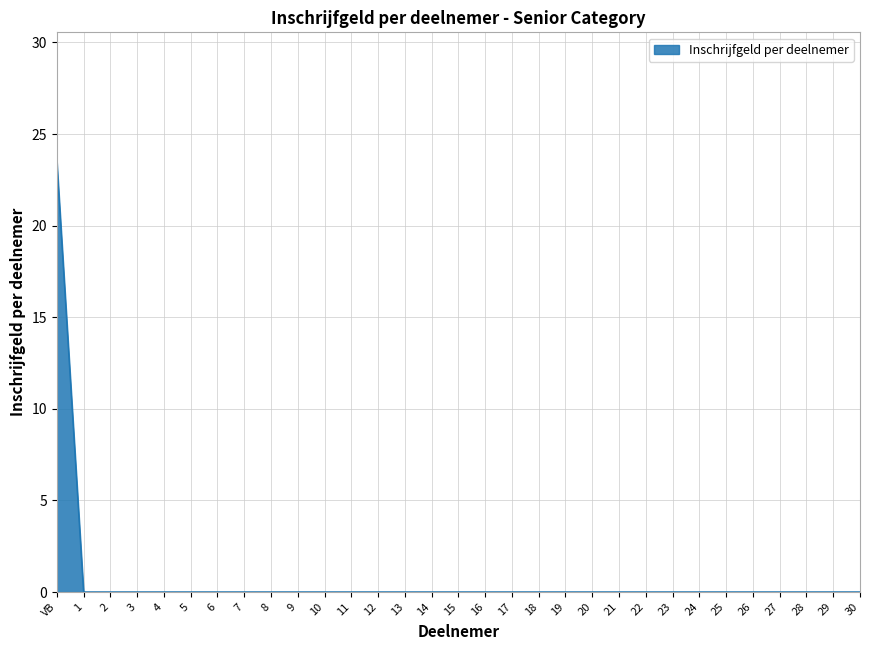

Which category has the highest value across all series?

VB